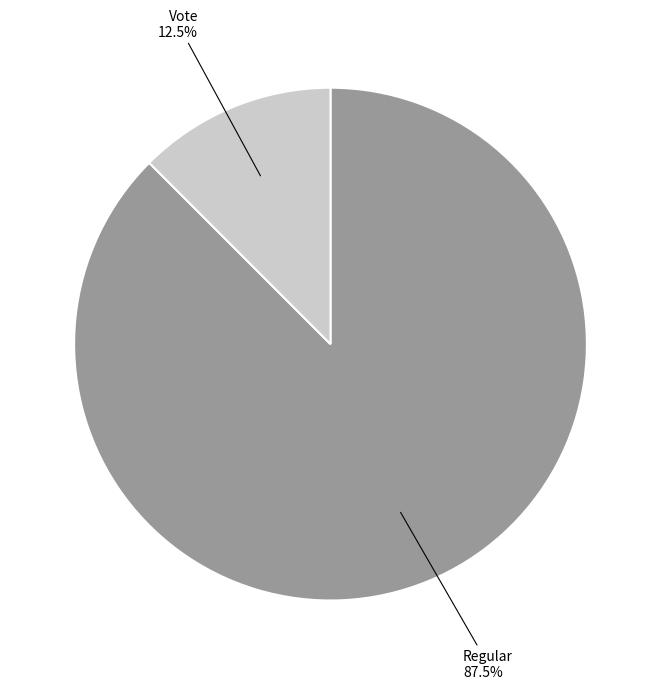

Is there any slice that represents more than half of the pie?

Yes